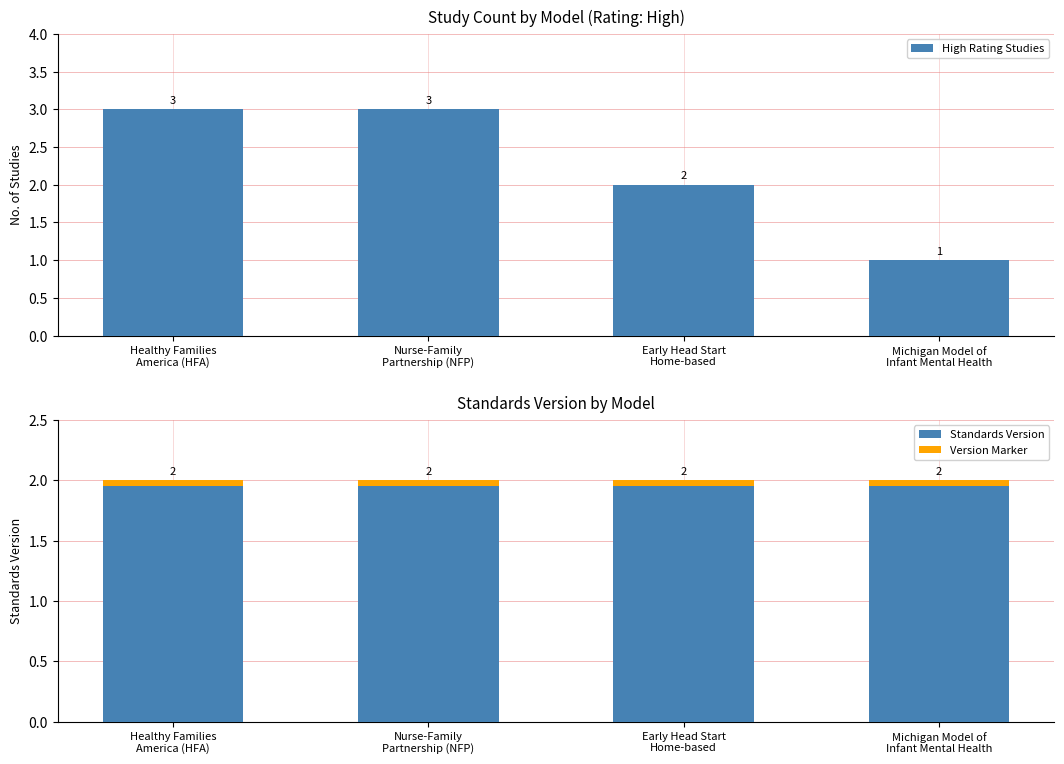

Reading left to right, transcribe all the data shown in this chart.

High Rating Studies: Healthy Families
America (HFA)=3.0	Nurse-Family
Partnership (NFP)=3.0	Early Head Start
Home-based=2.0	Michigan Model of
Infant Mental Health=1.0
Standards Version: Healthy Families
America (HFA)=2.0	Nurse-Family
Partnership (NFP)=2.0	Early Head Start
Home-based=2.0	Michigan Model of
Infant Mental Health=2.0
Version Marker: Healthy Families
America (HFA)=0.1	Nurse-Family
Partnership (NFP)=0.1	Early Head Start
Home-based=0.1	Michigan Model of
Infant Mental Health=0.1